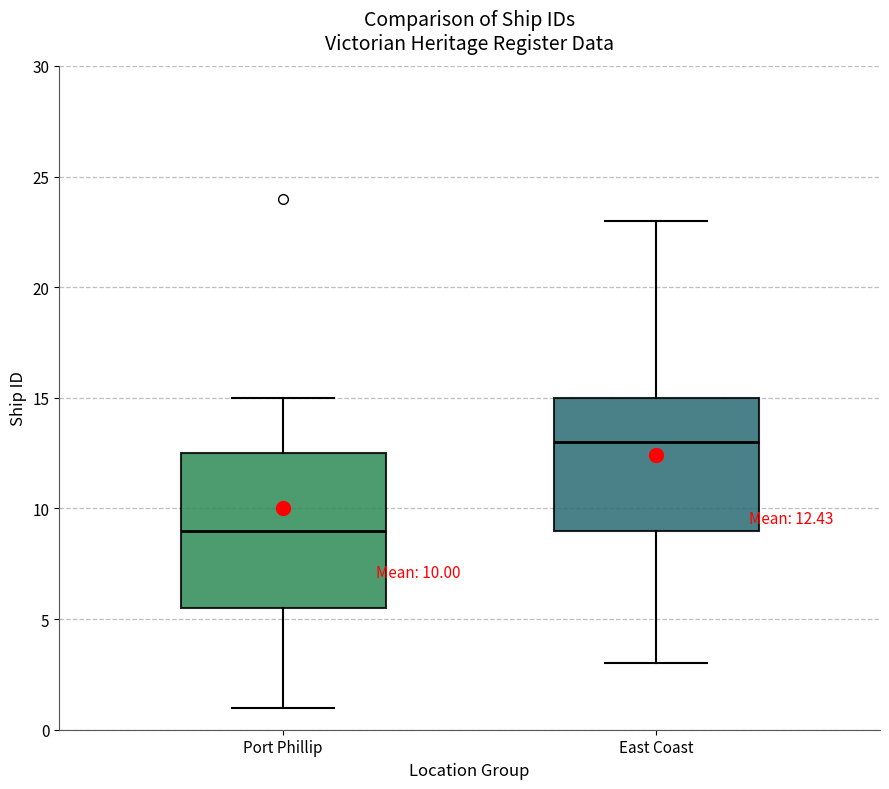

Comparing the boxes themselves (not the whiskers), which one is the tallest?

Port Phillip